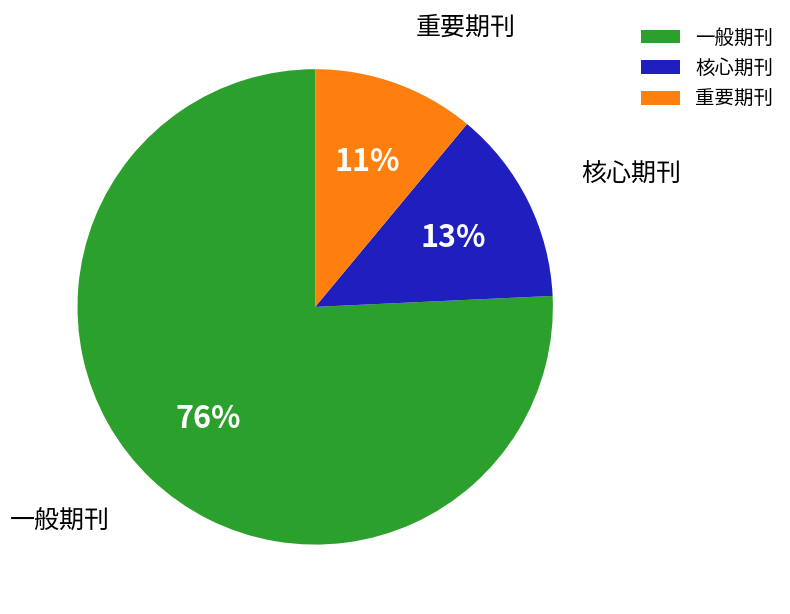

Do 核心期刊 and 一般期刊 together represent more than half of the pie?

Yes